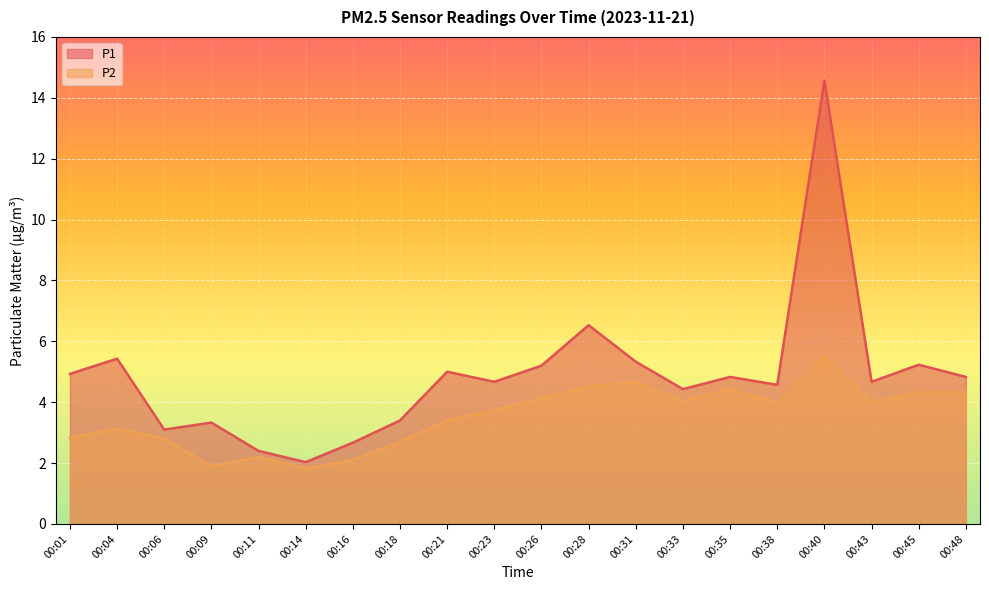

The P1 series shows 2.7 at 00:16. True or false?

True